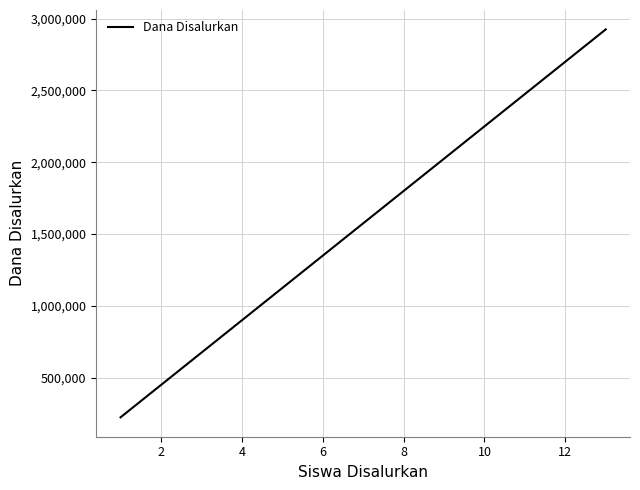

How many values exceed 1350000?

6